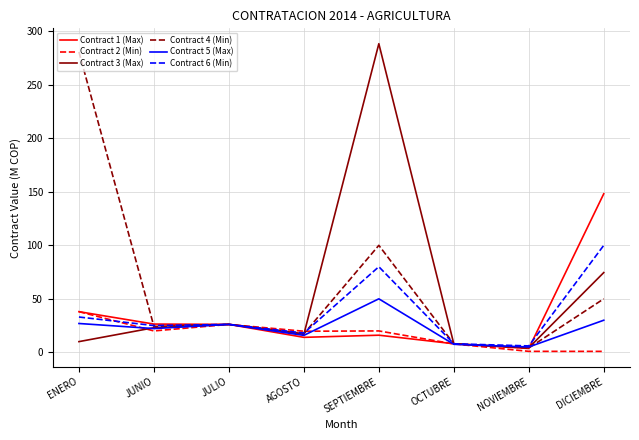

What is the greatest value displayed?

288.4